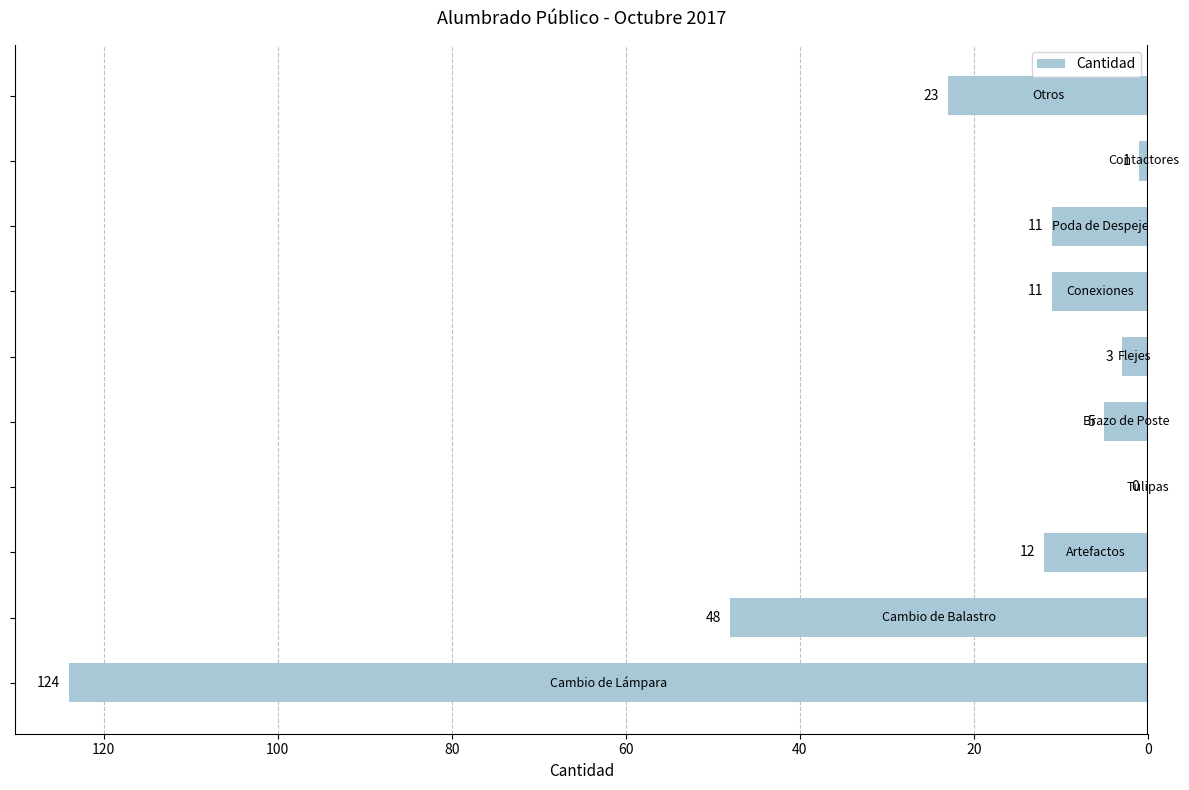

Does the chart contain any negative values?

Yes